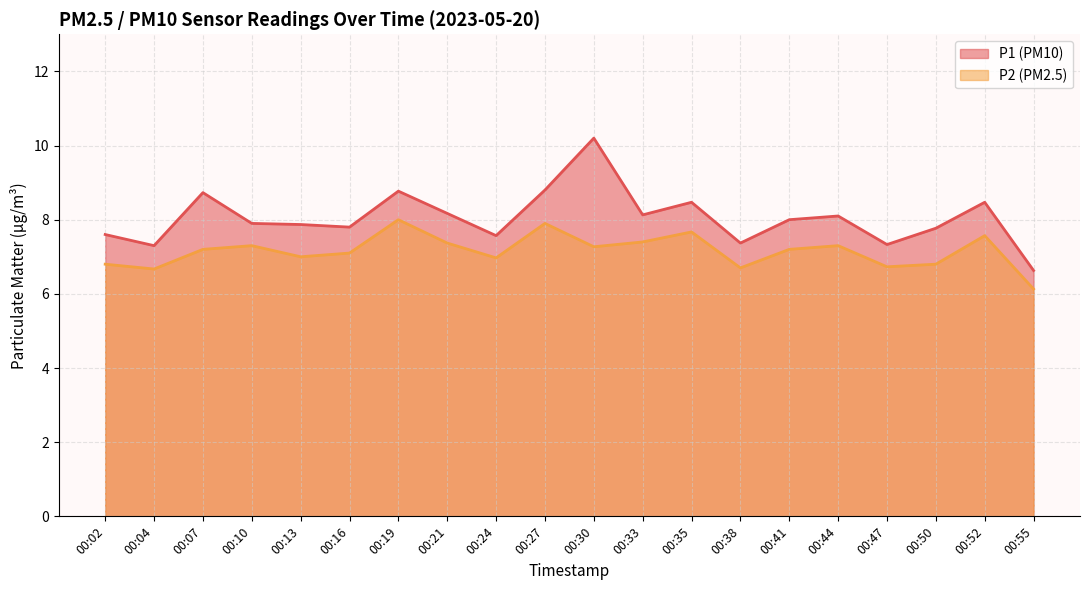

What is the difference between the second highest and minimum values in the P2 series?

1.8